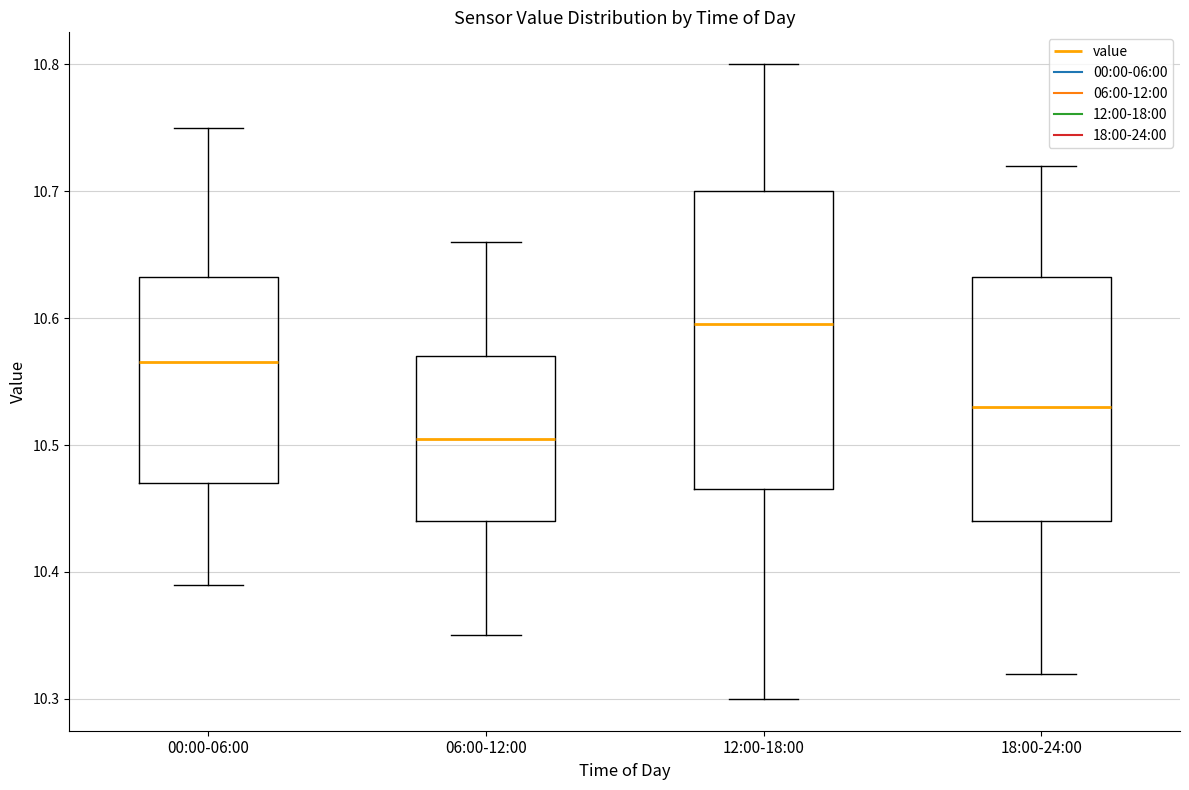

Which box is the tallest, from its lower edge to its upper edge?

12:00-18:00